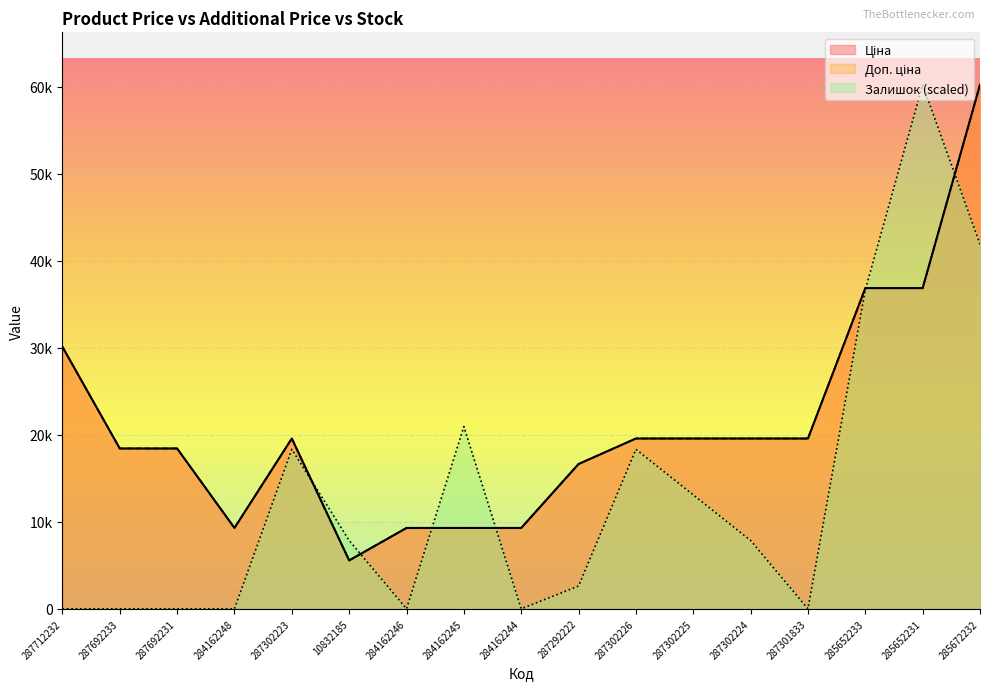

At which category is the sum across all series the highest?

285672232